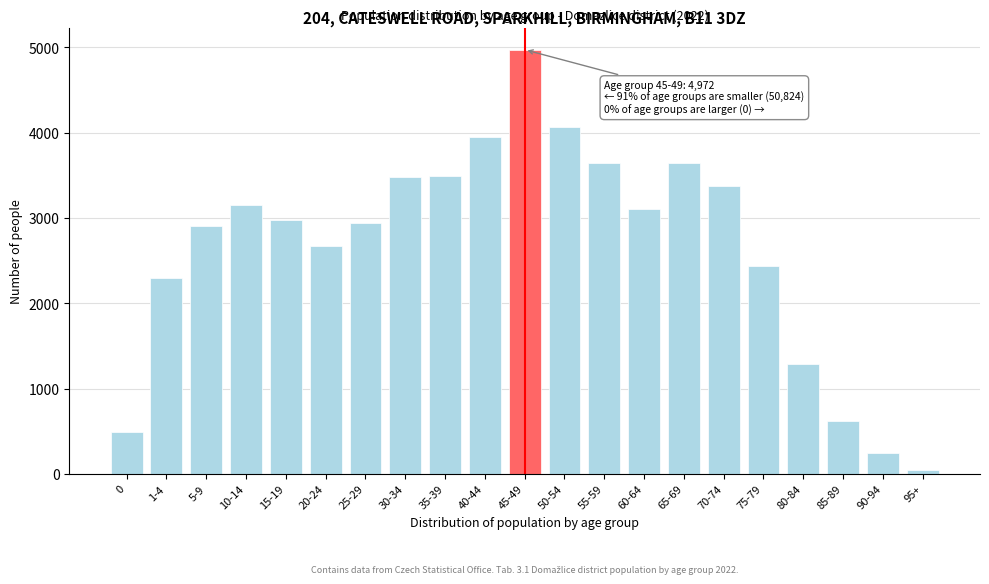

What is the label of the 18th bar from the left?

80-84